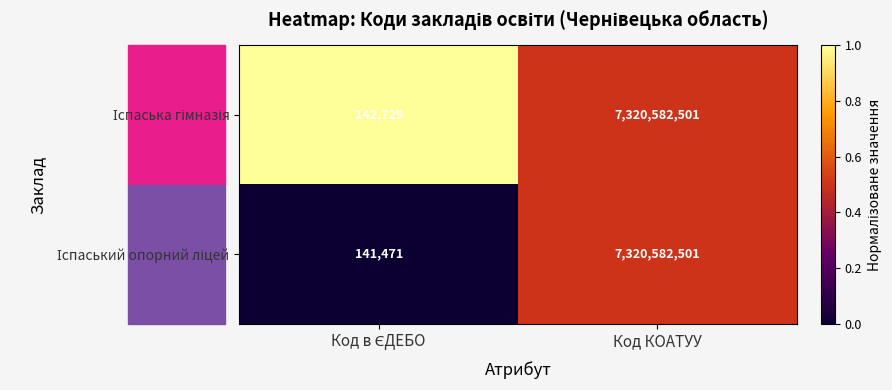

What is the greatest value displayed?

7320582501